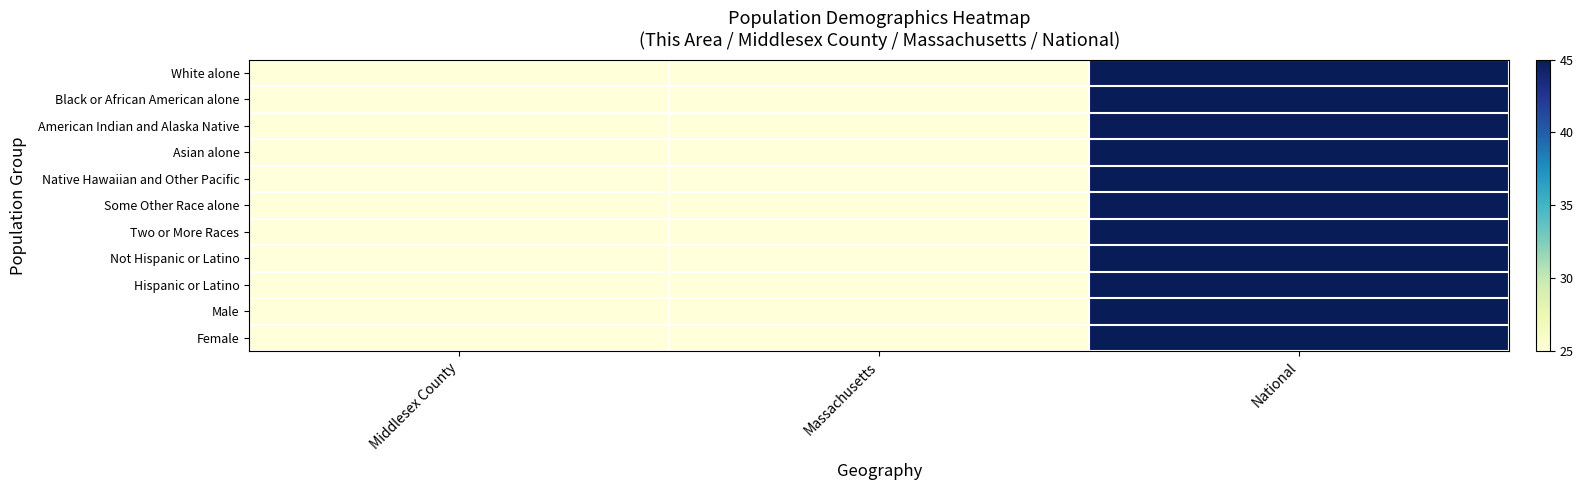

Reading left to right, extract all data points from this chart.

White alone: Middlesex County=0.2	Massachusetts=1.1	National=45.0
Black or African American alone: Middlesex County=0.1	Massachusetts=0.5	National=45.0
American Indian and Alaska Native: Middlesex County=0.0	Massachusetts=0.3	National=45.0
Asian alone: Middlesex County=0.4	Massachusetts=1.1	National=45.0
Native Hawaiian and Other Pacific: Middlesex County=0.0	Massachusetts=0.2	National=45.0
Some Other Race alone: Middlesex County=0.1	Massachusetts=0.7	National=45.0
Two or More Races: Middlesex County=0.2	Massachusetts=0.9	National=45.0
Not Hispanic or Latino: Middlesex County=0.2	Massachusetts=1.0	National=45.0
Hispanic or Latino: Middlesex County=0.1	Massachusetts=0.6	National=45.0
Male: Middlesex County=0.2	Massachusetts=0.9	National=45.0
Female: Middlesex County=0.2	Massachusetts=1.0	National=45.0